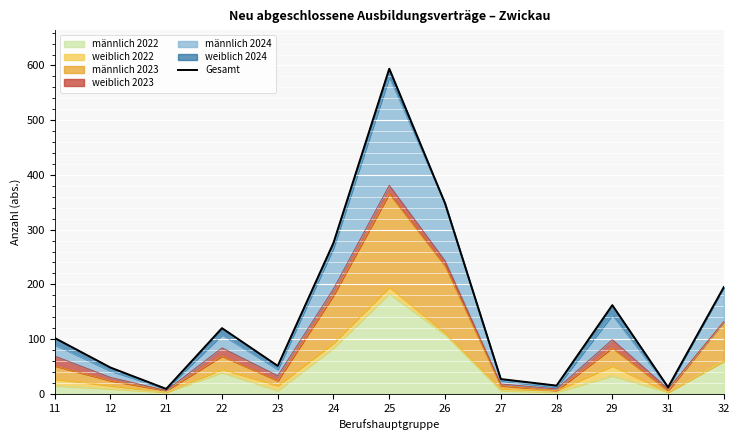

What is the change in value from 12 to 27?

-21